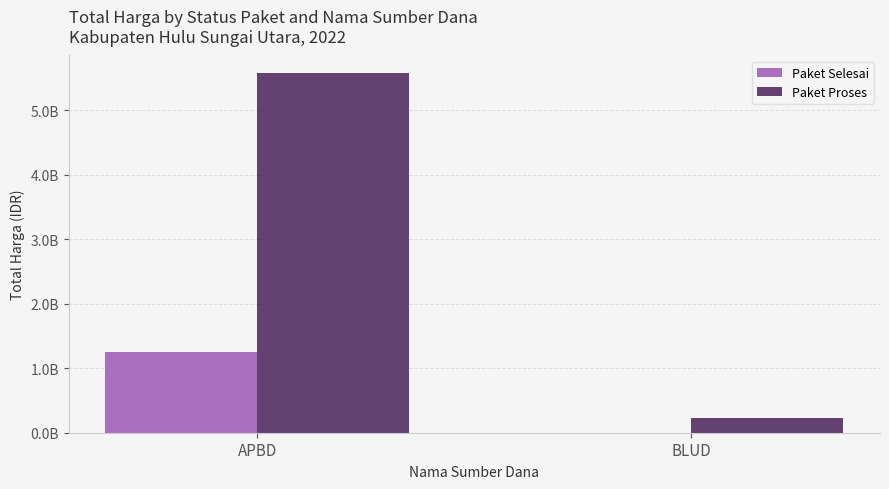

What are all the series names shown in the legend?

Paket Selesai, Paket Proses